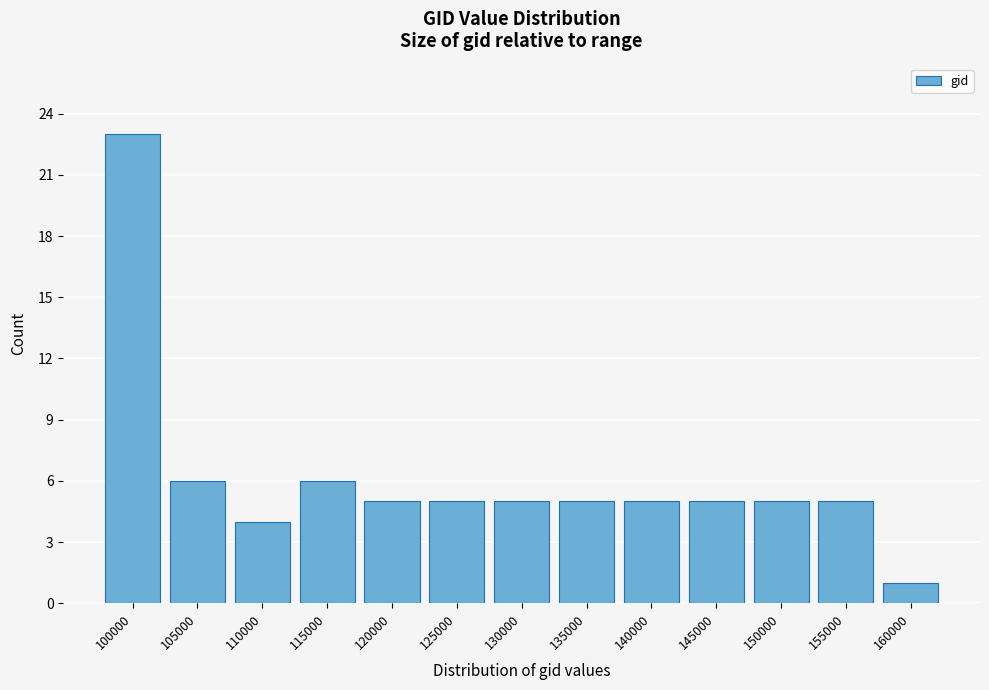

Reading left to right, list all the values displayed in this chart.

100000=23	105000=6	110000=4	115000=6	120000=5	125000=5	130000=5	135000=5	140000=5	145000=5	150000=5	155000=5	160000=1